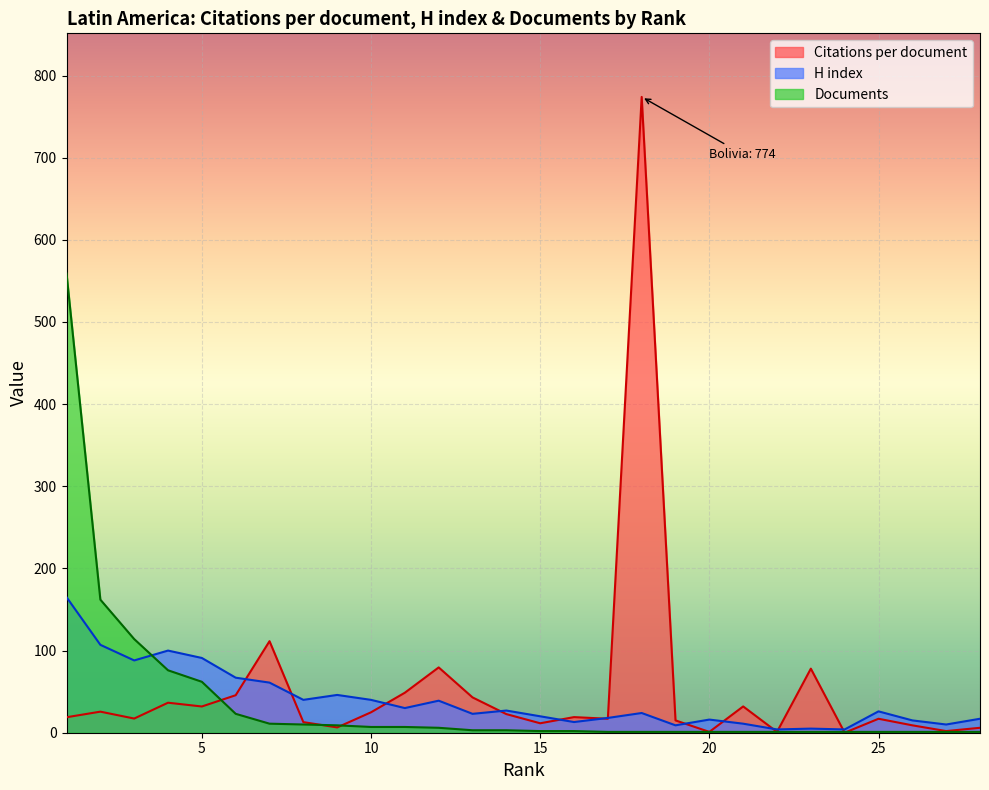

Where do Citations per document and Documents first cross each other?

5 and 6